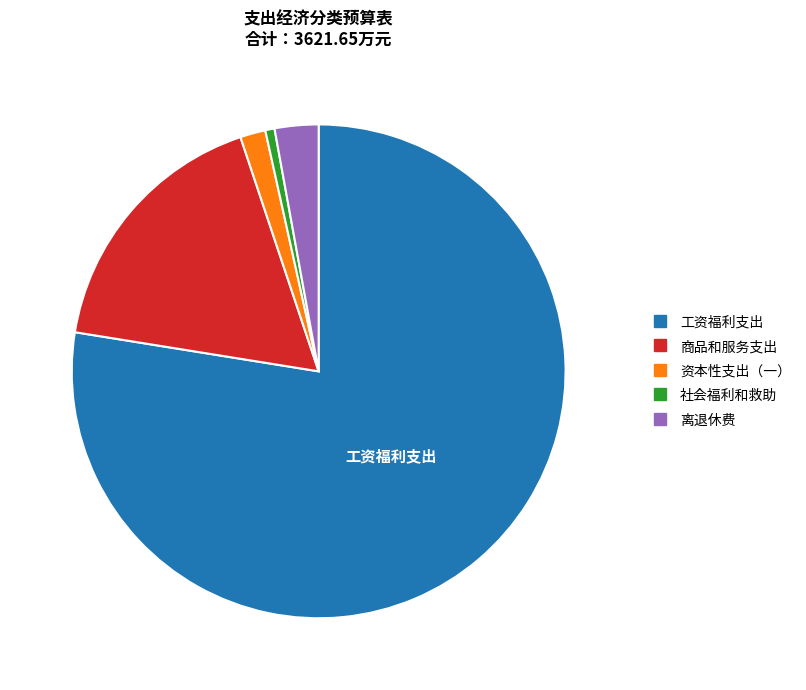

How many segments does this pie chart have?

5